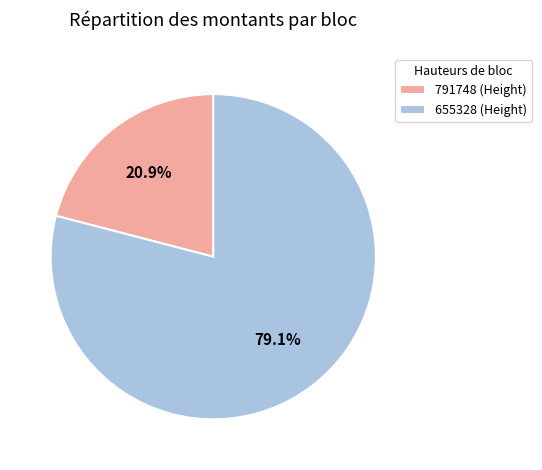

To the nearest percent, what is the combined percentage of 791748 and 655328?

100%